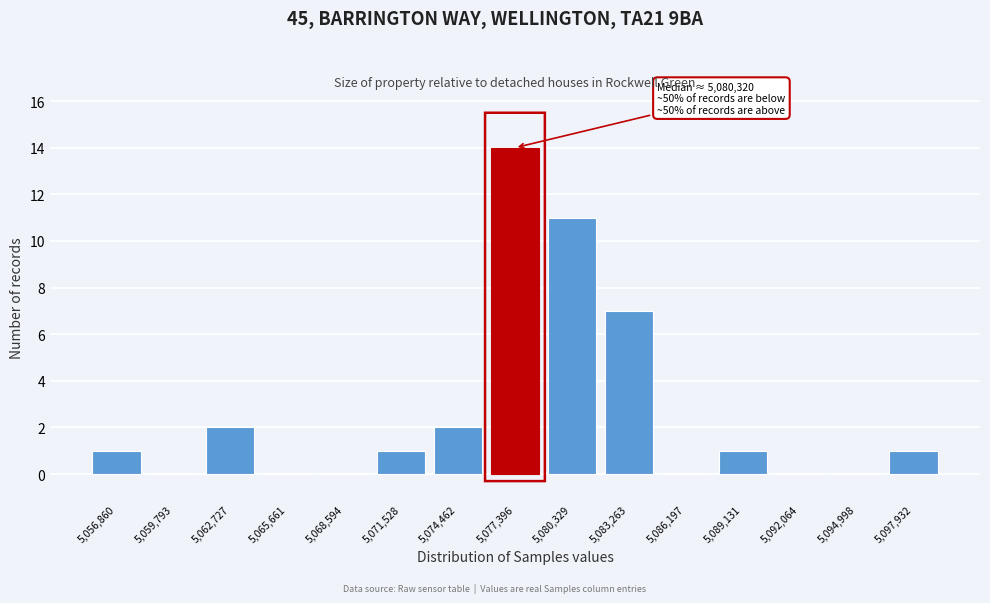

Reading right to left, extract all data points from this chart.

5,097,932=1	5,094,998=0	5,092,064=0	5,089,131=1	5,086,197=0	5,083,263=7	5,080,329=11	5,077,396=14	5,074,462=2	5,071,528=1	5,068,594=0	5,065,661=0	5,062,727=2	5,059,793=0	5,056,860=1